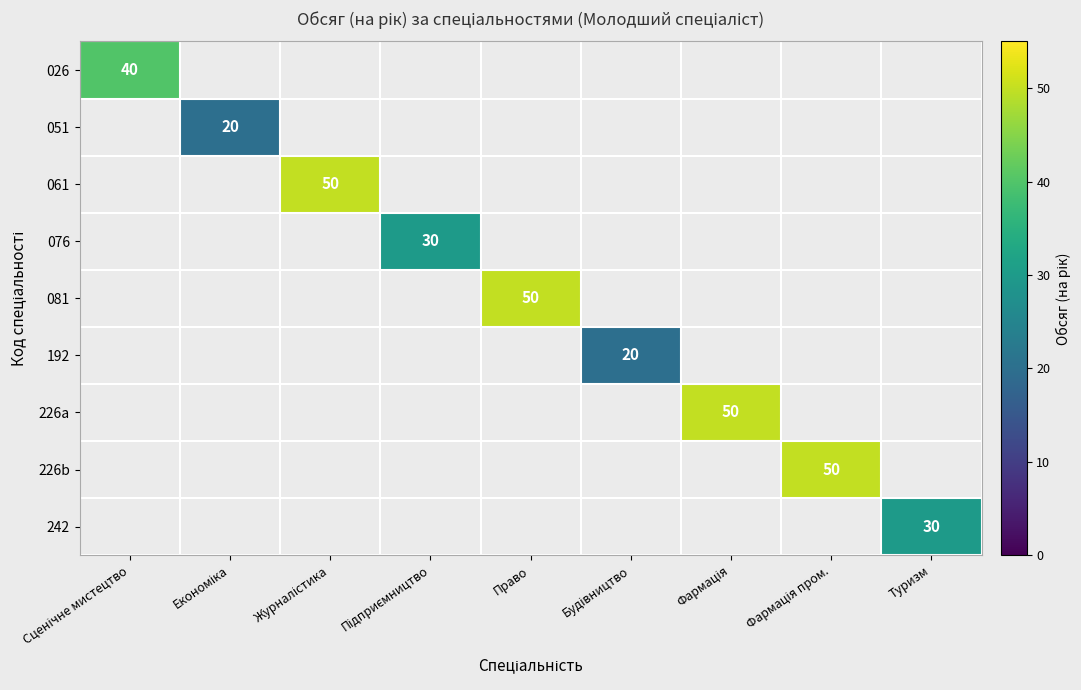

List the labels in order of 051 value, smallest first.

Сценічне мистецтво, Економіка, Журналістика, Підприємництво, Право, Будівництво, Фармація, Фармація пром., Туризм